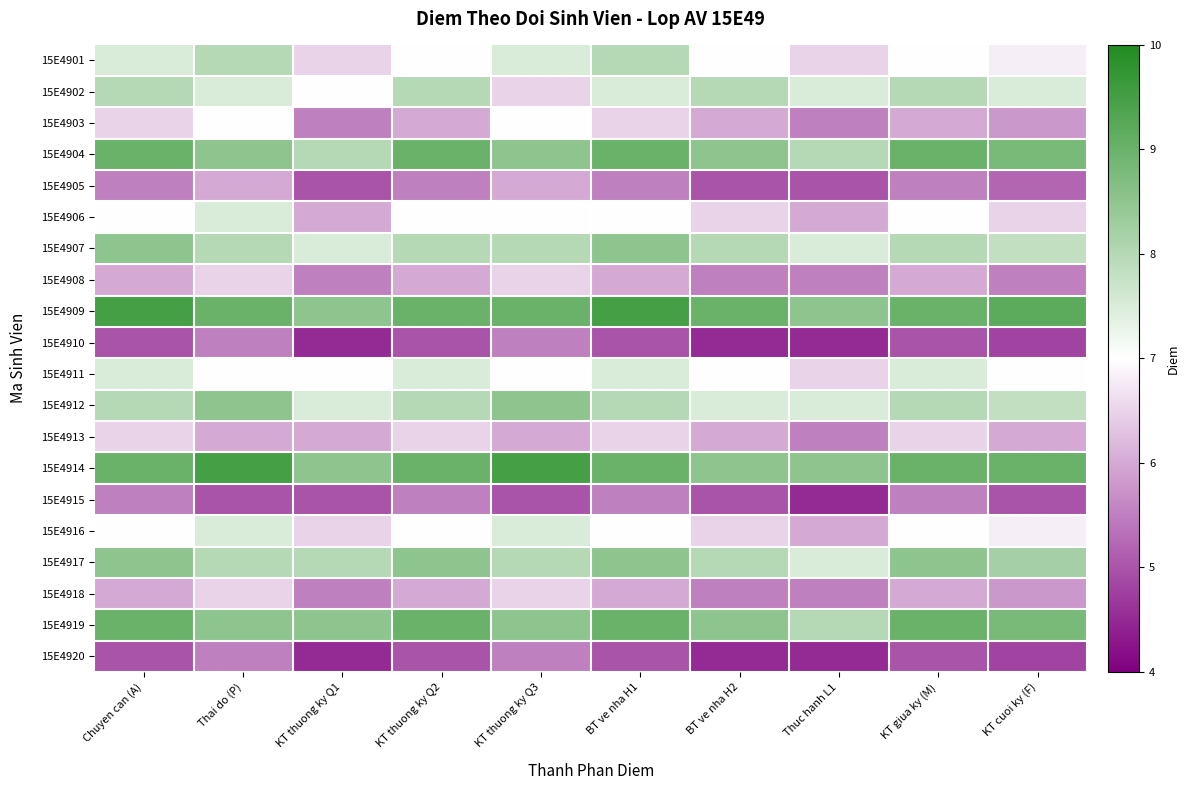

Reading right to left, extract all data points from this chart.

15E4901: KT cuoi ky (F)=6.8	KT giua ky (M)=7.0	Thuc hanh L1=6.5	BT ve nha H2=7.0	BT ve nha H1=8.0	KT thuong ky Q3=7.5	KT thuong ky Q2=7.0	KT thuong ky Q1=6.5	Thai do (P)=8.0	Chuyen can (A)=7.5
15E4902: KT cuoi ky (F)=7.5	KT giua ky (M)=8.0	Thuc hanh L1=7.5	BT ve nha H2=8.0	BT ve nha H1=7.5	KT thuong ky Q3=6.5	KT thuong ky Q2=8.0	KT thuong ky Q1=7.0	Thai do (P)=7.5	Chuyen can (A)=8.0
15E4903: KT cuoi ky (F)=5.8	KT giua ky (M)=6.0	Thuc hanh L1=5.5	BT ve nha H2=6.0	BT ve nha H1=6.5	KT thuong ky Q3=7.0	KT thuong ky Q2=6.0	KT thuong ky Q1=5.5	Thai do (P)=7.0	Chuyen can (A)=6.5
15E4904: KT cuoi ky (F)=8.8	KT giua ky (M)=9.0	Thuc hanh L1=8.0	BT ve nha H2=8.5	BT ve nha H1=9.0	KT thuong ky Q3=8.5	KT thuong ky Q2=9.0	KT thuong ky Q1=8.0	Thai do (P)=8.5	Chuyen can (A)=9.0
15E4905: KT cuoi ky (F)=5.2	KT giua ky (M)=5.5	Thuc hanh L1=5.0	BT ve nha H2=5.0	BT ve nha H1=5.5	KT thuong ky Q3=6.0	KT thuong ky Q2=5.5	KT thuong ky Q1=5.0	Thai do (P)=6.0	Chuyen can (A)=5.5
15E4906: KT cuoi ky (F)=6.5	KT giua ky (M)=7.0	Thuc hanh L1=6.0	BT ve nha H2=6.5	BT ve nha H1=7.0	KT thuong ky Q3=7.0	KT thuong ky Q2=7.0	KT thuong ky Q1=6.0	Thai do (P)=7.5	Chuyen can (A)=7.0
15E4907: KT cuoi ky (F)=7.8	KT giua ky (M)=8.0	Thuc hanh L1=7.5	BT ve nha H2=8.0	BT ve nha H1=8.5	KT thuong ky Q3=8.0	KT thuong ky Q2=8.0	KT thuong ky Q1=7.5	Thai do (P)=8.0	Chuyen can (A)=8.5
15E4908: KT cuoi ky (F)=5.5	KT giua ky (M)=6.0	Thuc hanh L1=5.5	BT ve nha H2=5.5	BT ve nha H1=6.0	KT thuong ky Q3=6.5	KT thuong ky Q2=6.0	KT thuong ky Q1=5.5	Thai do (P)=6.5	Chuyen can (A)=6.0
15E4909: KT cuoi ky (F)=9.2	KT giua ky (M)=9.0	Thuc hanh L1=8.5	BT ve nha H2=9.0	BT ve nha H1=9.5	KT thuong ky Q3=9.0	KT thuong ky Q2=9.0	KT thuong ky Q1=8.5	Thai do (P)=9.0	Chuyen can (A)=9.5
15E4910: KT cuoi ky (F)=4.8	KT giua ky (M)=5.0	Thuc hanh L1=4.5	BT ve nha H2=4.5	BT ve nha H1=5.0	KT thuong ky Q3=5.5	KT thuong ky Q2=5.0	KT thuong ky Q1=4.5	Thai do (P)=5.5	Chuyen can (A)=5.0
15E4911: KT cuoi ky (F)=7.0	KT giua ky (M)=7.5	Thuc hanh L1=6.5	BT ve nha H2=7.0	BT ve nha H1=7.5	KT thuong ky Q3=7.0	KT thuong ky Q2=7.5	KT thuong ky Q1=7.0	Thai do (P)=7.0	Chuyen can (A)=7.5
15E4912: KT cuoi ky (F)=7.8	KT giua ky (M)=8.0	Thuc hanh L1=7.5	BT ve nha H2=7.5	BT ve nha H1=8.0	KT thuong ky Q3=8.5	KT thuong ky Q2=8.0	KT thuong ky Q1=7.5	Thai do (P)=8.5	Chuyen can (A)=8.0
15E4913: KT cuoi ky (F)=6.0	KT giua ky (M)=6.5	Thuc hanh L1=5.5	BT ve nha H2=6.0	BT ve nha H1=6.5	KT thuong ky Q3=6.0	KT thuong ky Q2=6.5	KT thuong ky Q1=6.0	Thai do (P)=6.0	Chuyen can (A)=6.5
15E4914: KT cuoi ky (F)=9.0	KT giua ky (M)=9.0	Thuc hanh L1=8.5	BT ve nha H2=8.5	BT ve nha H1=9.0	KT thuong ky Q3=9.5	KT thuong ky Q2=9.0	KT thuong ky Q1=8.5	Thai do (P)=9.5	Chuyen can (A)=9.0
15E4915: KT cuoi ky (F)=5.0	KT giua ky (M)=5.5	Thuc hanh L1=4.5	BT ve nha H2=5.0	BT ve nha H1=5.5	KT thuong ky Q3=5.0	KT thuong ky Q2=5.5	KT thuong ky Q1=5.0	Thai do (P)=5.0	Chuyen can (A)=5.5
15E4916: KT cuoi ky (F)=6.8	KT giua ky (M)=7.0	Thuc hanh L1=6.0	BT ve nha H2=6.5	BT ve nha H1=7.0	KT thuong ky Q3=7.5	KT thuong ky Q2=7.0	KT thuong ky Q1=6.5	Thai do (P)=7.5	Chuyen can (A)=7.0
15E4917: KT cuoi ky (F)=8.2	KT giua ky (M)=8.5	Thuc hanh L1=7.5	BT ve nha H2=8.0	BT ve nha H1=8.5	KT thuong ky Q3=8.0	KT thuong ky Q2=8.5	KT thuong ky Q1=8.0	Thai do (P)=8.0	Chuyen can (A)=8.5
15E4918: KT cuoi ky (F)=5.8	KT giua ky (M)=6.0	Thuc hanh L1=5.5	BT ve nha H2=5.5	BT ve nha H1=6.0	KT thuong ky Q3=6.5	KT thuong ky Q2=6.0	KT thuong ky Q1=5.5	Thai do (P)=6.5	Chuyen can (A)=6.0
15E4919: KT cuoi ky (F)=8.8	KT giua ky (M)=9.0	Thuc hanh L1=8.0	BT ve nha H2=8.5	BT ve nha H1=9.0	KT thuong ky Q3=8.5	KT thuong ky Q2=9.0	KT thuong ky Q1=8.5	Thai do (P)=8.5	Chuyen can (A)=9.0
15E4920: KT cuoi ky (F)=4.8	KT giua ky (M)=5.0	Thuc hanh L1=4.5	BT ve nha H2=4.5	BT ve nha H1=5.0	KT thuong ky Q3=5.5	KT thuong ky Q2=5.0	KT thuong ky Q1=4.5	Thai do (P)=5.5	Chuyen can (A)=5.0